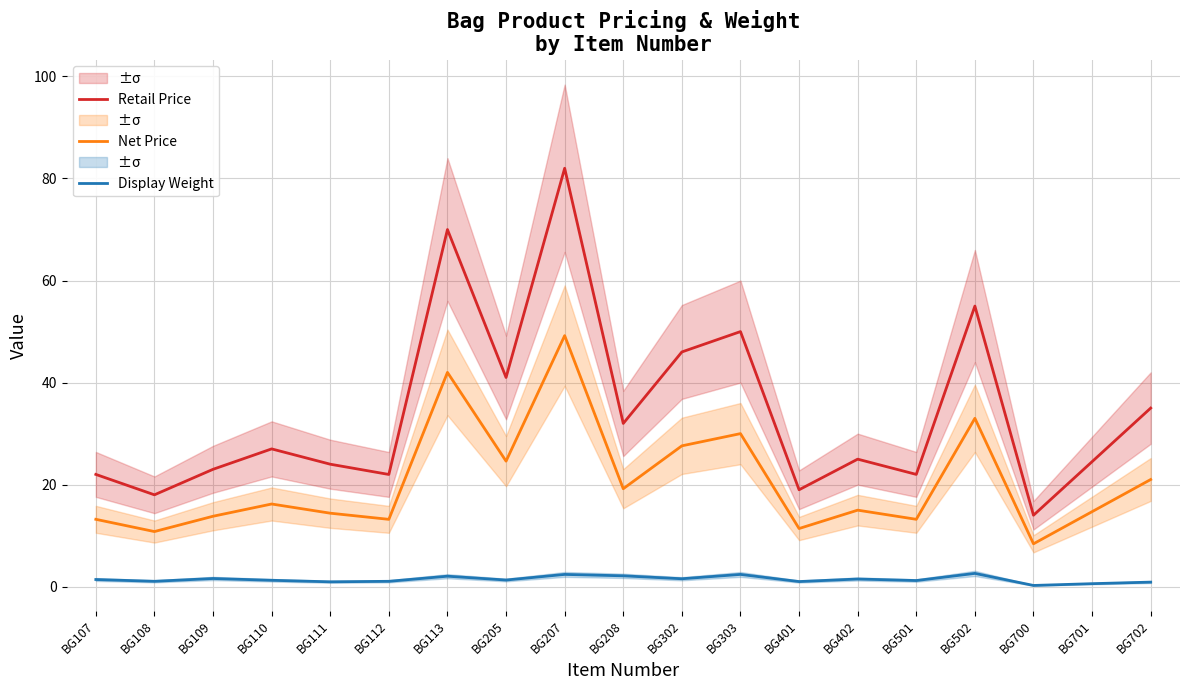

True or false: Net Price and Display Weight intersect in this chart.

False